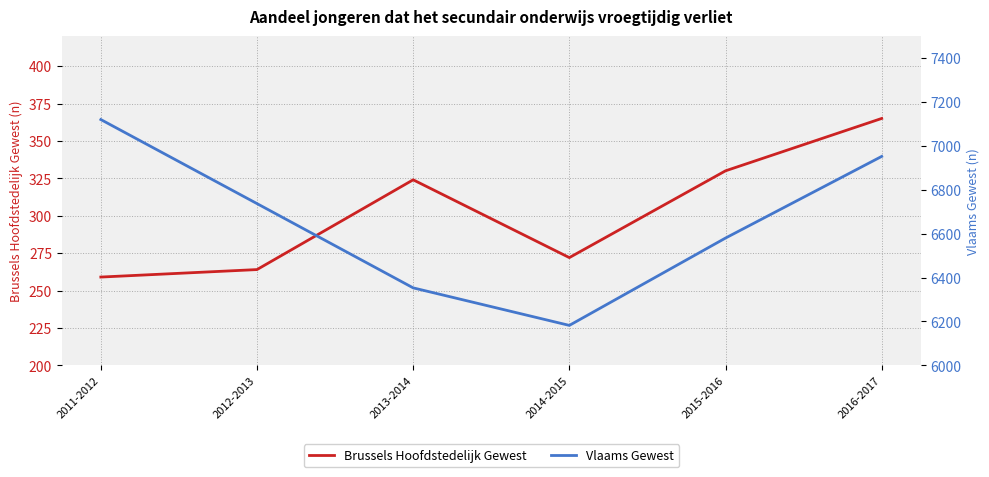

What value does the Vlaams Gewest series have at 2011-2012?

7120